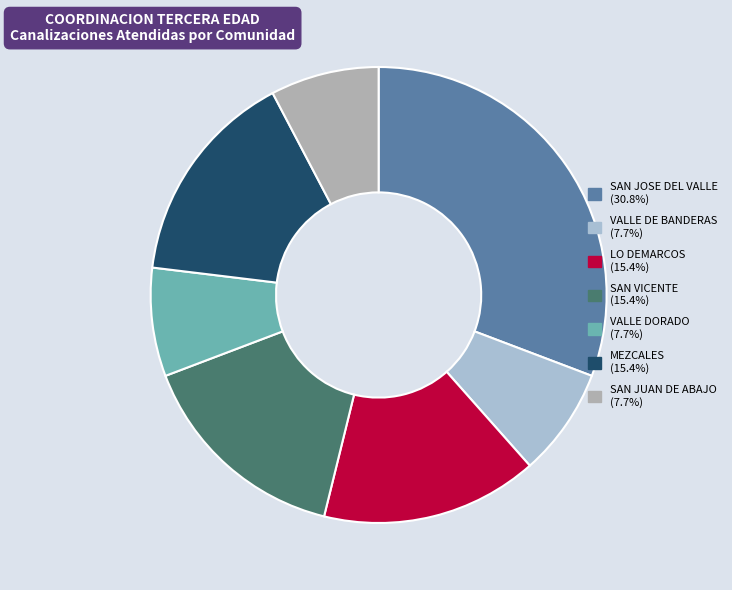

How many slices are in this pie chart?

7